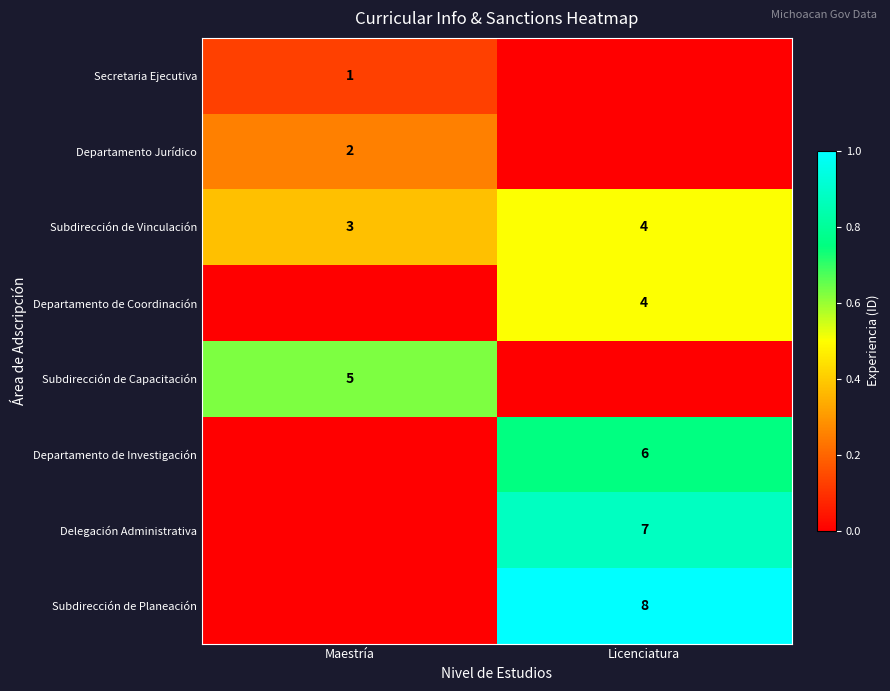

Is it true that Departamento de Coordinación equals 6 at Licenciatura?

False